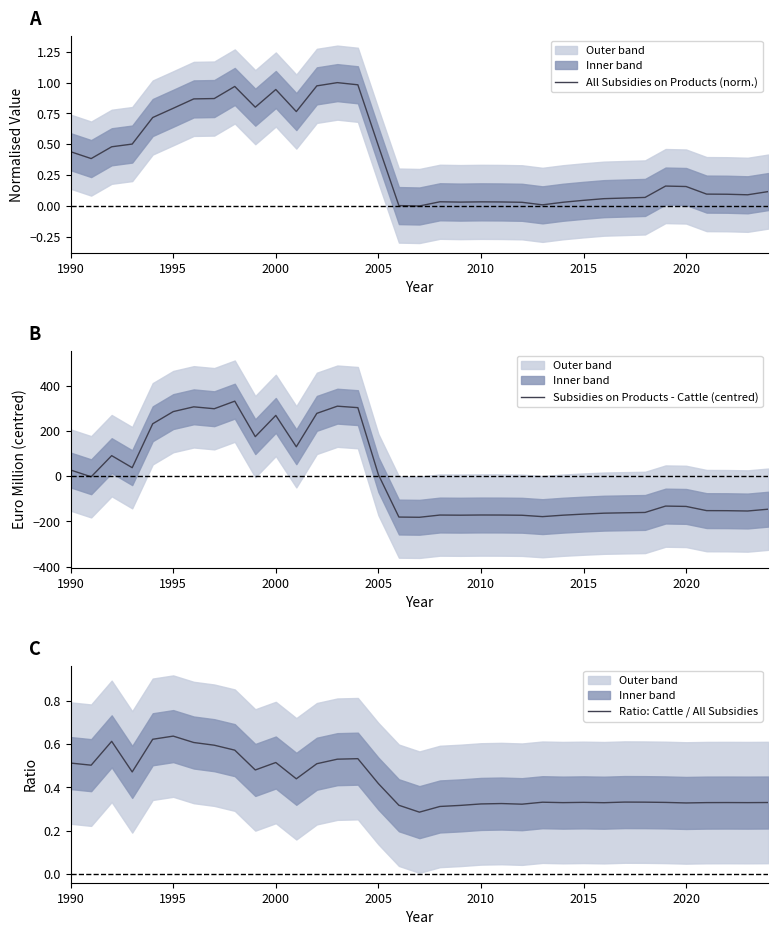

Count the Ratio: Cattle / All Subsidies values in the range 0 to 1.

35